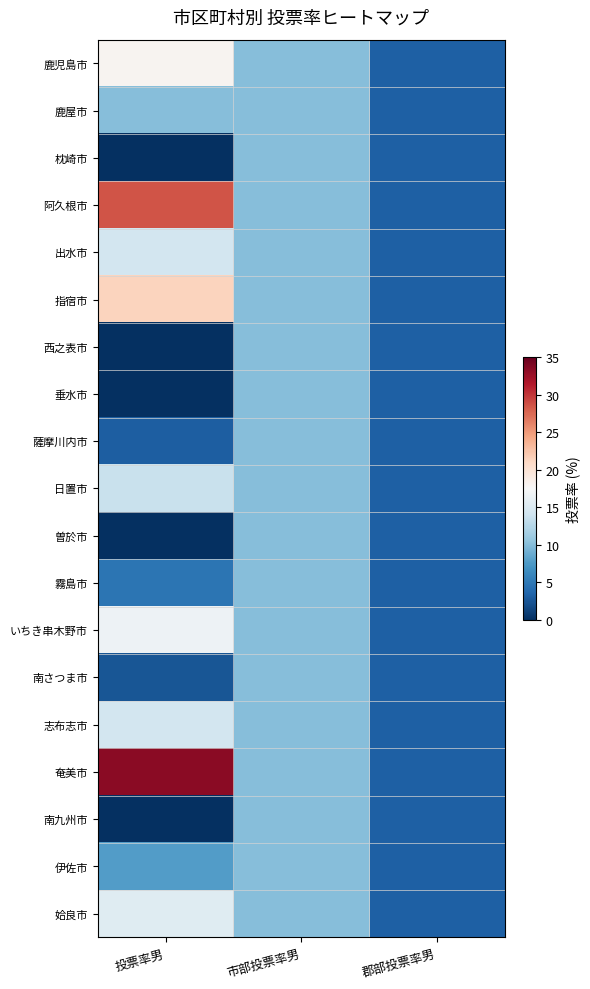

Reading left to right, transcribe all the data shown in this chart.

鹿児島市: 投票率男=18.0	市部投票率男=10.1	郡部投票率男=3.3
鹿屋市: 投票率男=10.0	市部投票率男=10.1	郡部投票率男=3.3
枕崎市: 投票率男=0.0	市部投票率男=10.1	郡部投票率男=3.3
阿久根市: 投票率男=28.6	市部投票率男=10.1	郡部投票率男=3.3
出水市: 投票率男=14.3	市部投票率男=10.1	郡部投票率男=3.3
指宿市: 投票率男=21.4	市部投票率男=10.1	郡部投票率男=3.3
西之表市: 投票率男=0.0	市部投票率男=10.1	郡部投票率男=3.3
垂水市: 投票率男=0.0	市部投票率男=10.1	郡部投票率男=3.3
薩摩川内市: 投票率男=3.0	市部投票率男=10.1	郡部投票率男=3.3
日置市: 投票率男=13.6	市部投票率男=10.1	郡部投票率男=3.3
曽於市: 投票率男=0.0	市部投票率男=10.1	郡部投票率男=3.3
霧島市: 投票率男=4.8	市部投票率男=10.1	郡部投票率男=3.3
いちき串木野市: 投票率男=16.7	市部投票率男=10.1	郡部投票率男=3.3
南さつま市: 投票率男=2.6	市部投票率男=10.1	郡部投票率男=3.3
志布志市: 投票率男=14.3	市部投票率男=10.1	郡部投票率男=3.3
奄美市: 投票率男=33.3	市部投票率男=10.1	郡部投票率男=3.3
南九州市: 投票率男=0.0	市部投票率男=10.1	郡部投票率男=3.3
伊佐市: 投票率男=7.7	市部投票率男=10.1	郡部投票率男=3.3
姶良市: 投票率男=15.4	市部投票率男=10.1	郡部投票率男=3.3